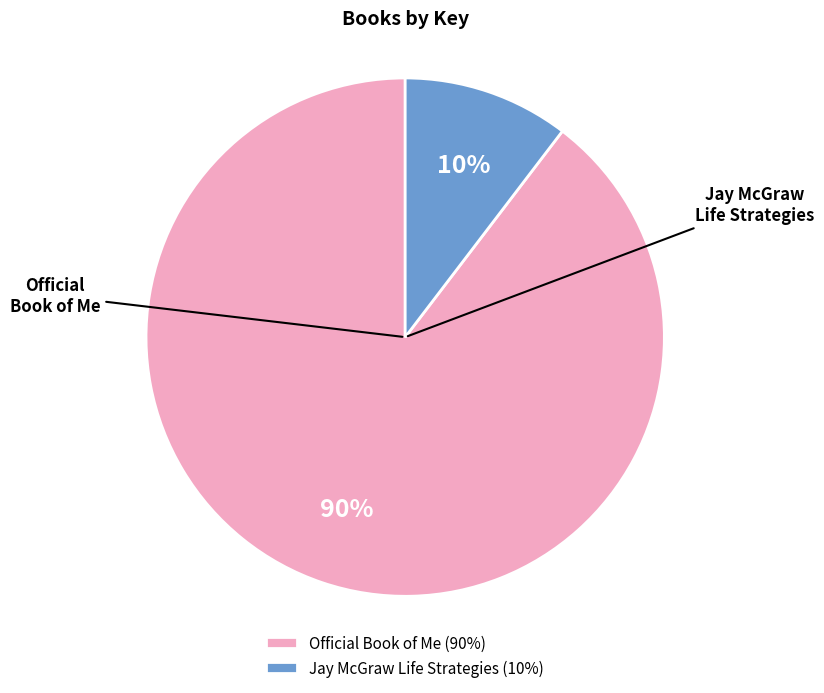

Is the sum of Official Book of Me and Jay McGraw Life Strategies greater than half?

Yes